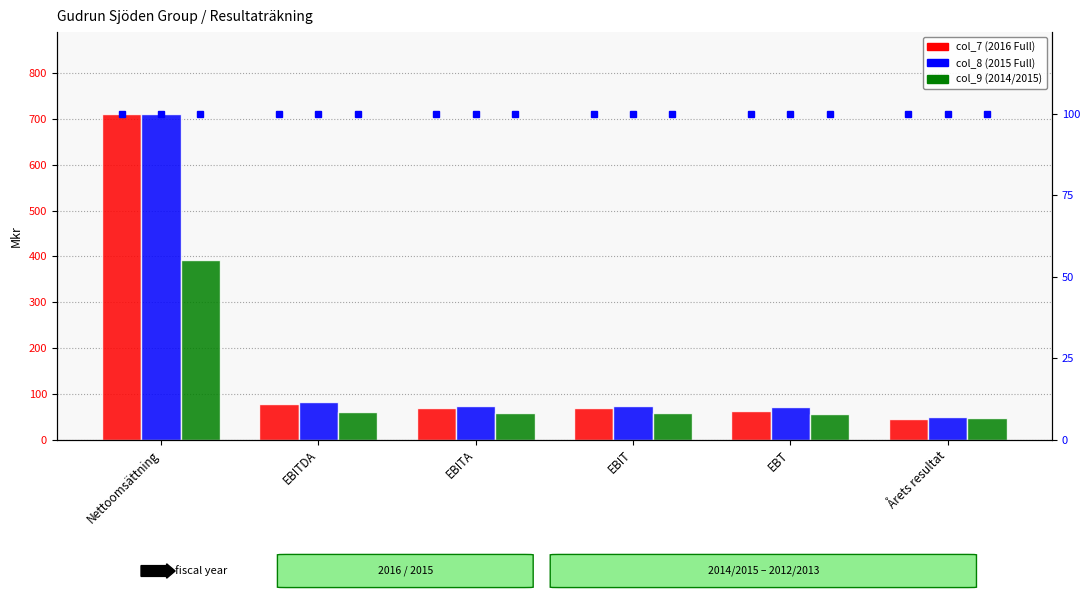

What is the sum of all col_7 (2016 Full) values?

1037.8